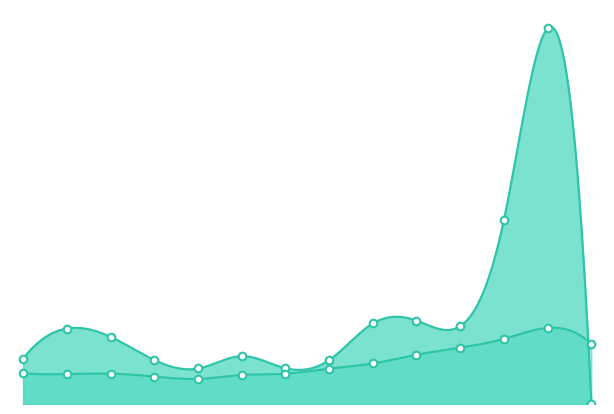

Which series contains the lowest Y value?

Fortinet Inc.